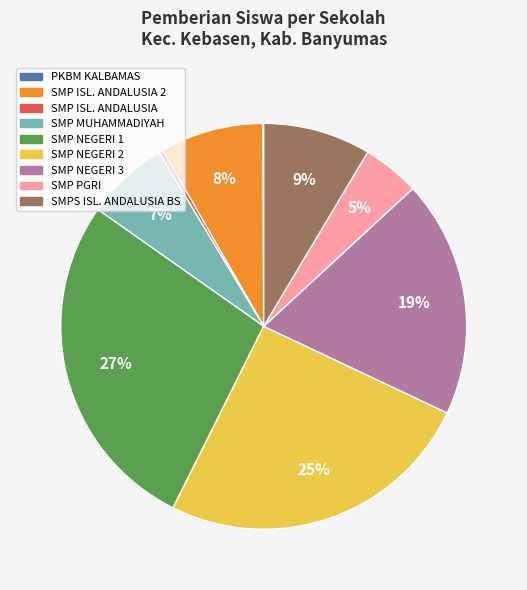

Is there any slice that represents more than half of the pie?

No